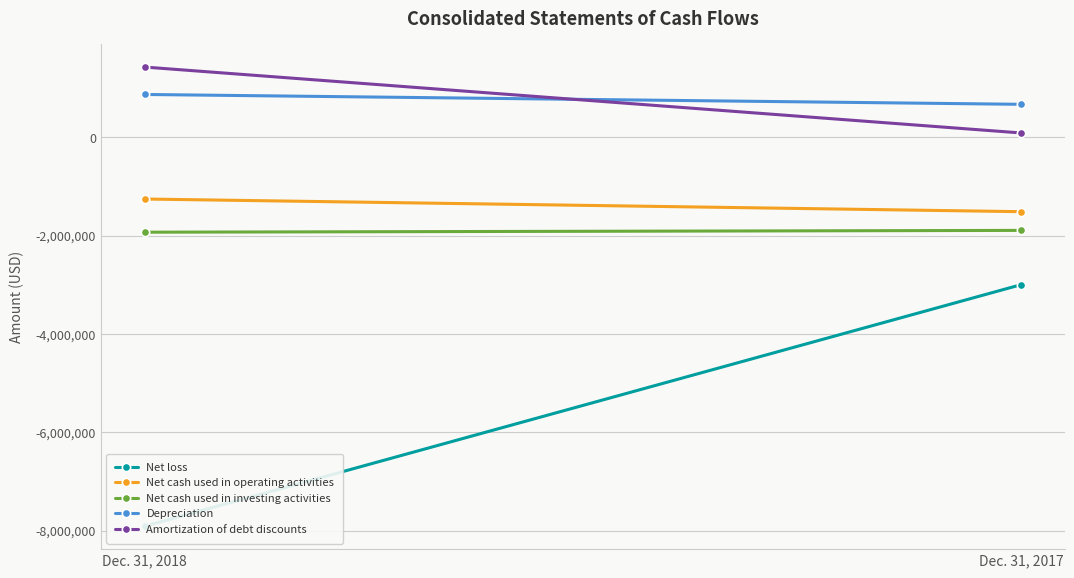

Is it true that Amortization of debt discounts equals 89292 at Dec. 31, 2017?

True